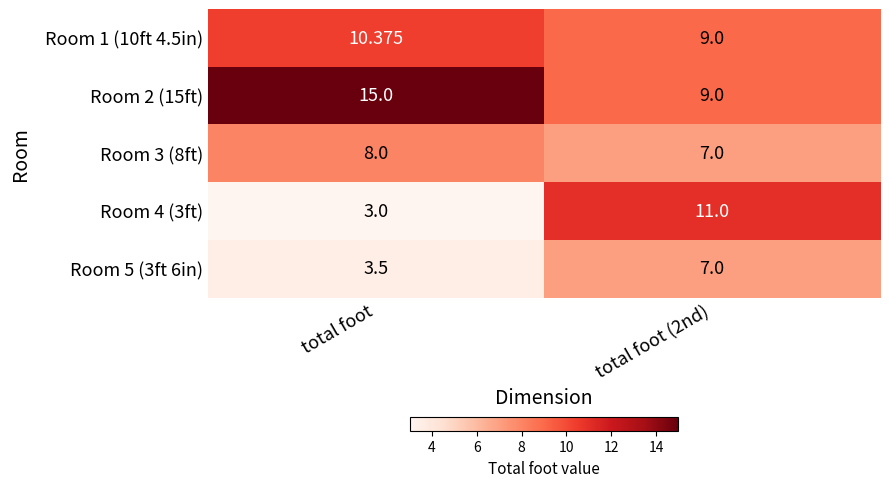

At which label does Room 1 (10ft 4.5in) first exceed 10?

total foot